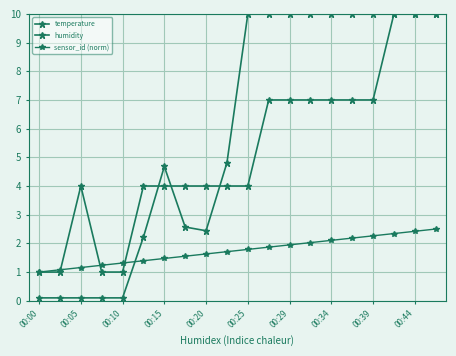

Does the chart have visible grid lines?

Yes